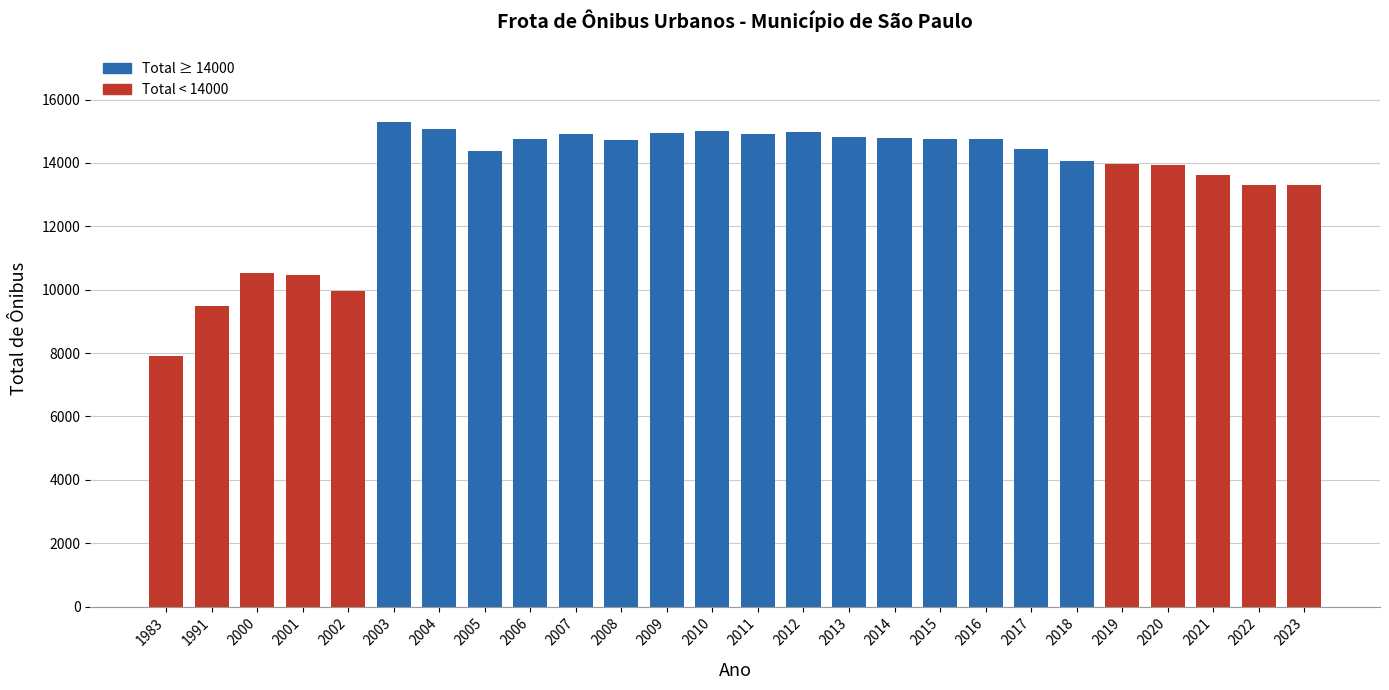

What is the greatest value displayed?

15293